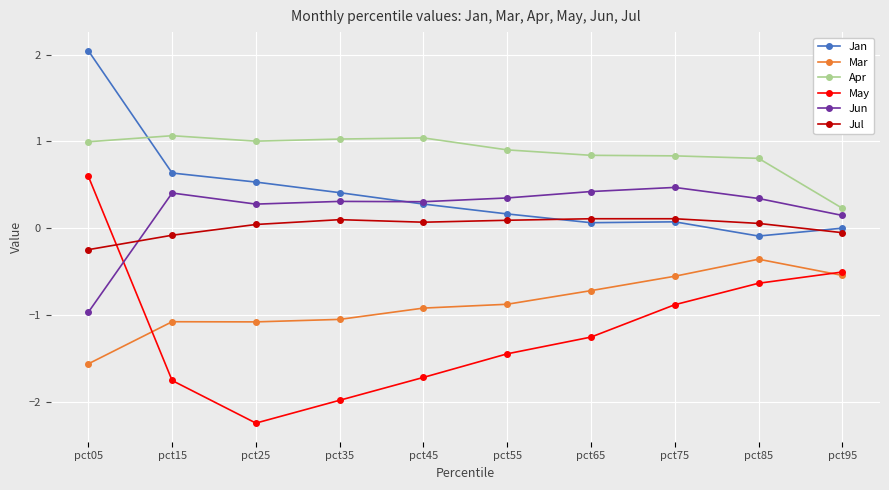

Which series has the largest range (max minus min)?

May